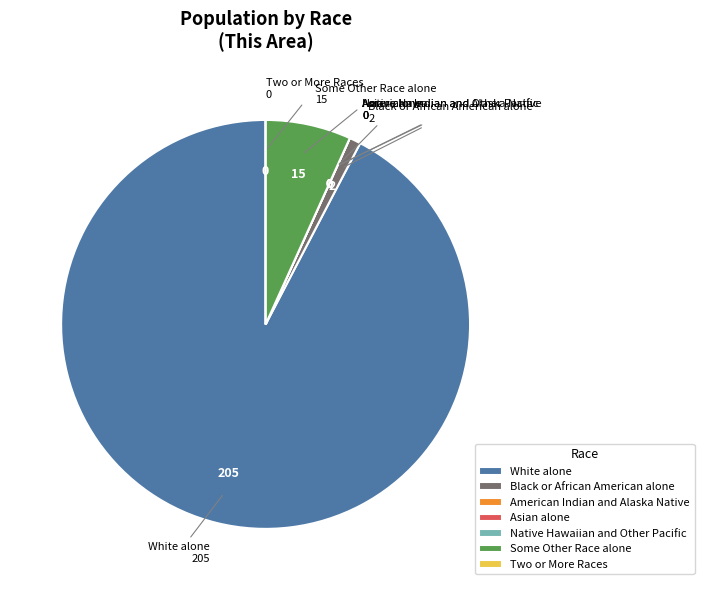

Between Some Other Race alone and Black or African American alone, which is larger?

Some Other Race alone